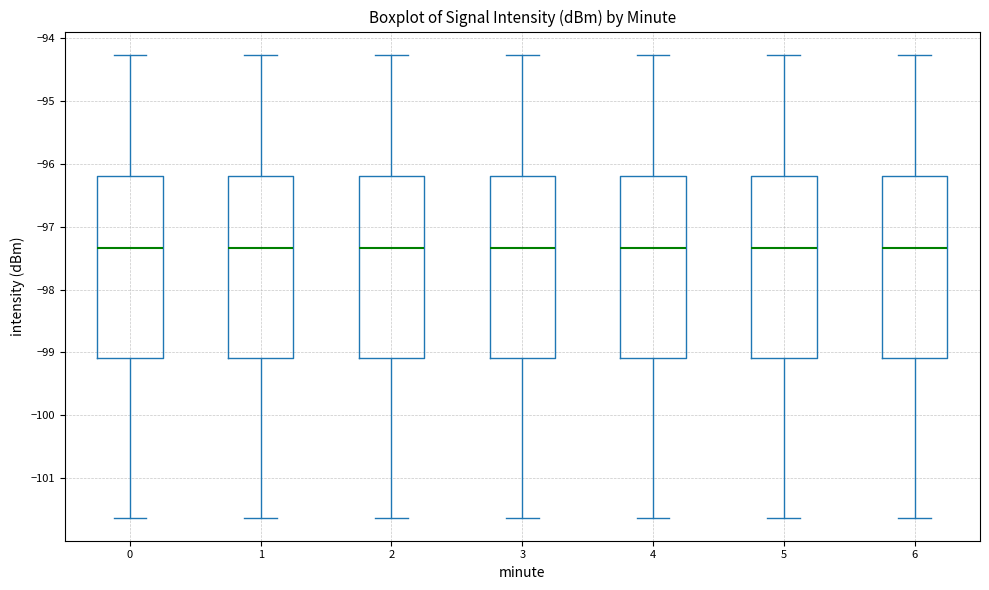

Reading left to right, read every box against the y-axis: the position of its median line, the range the box covers, and the ends of its whiskers. The values are not printed on the chart, so give them approximately, as read against the axis.

0: median -97.3, box -99.1 to -96.2, whiskers -101.6 to -94.3
1: median -97.3, box -99.1 to -96.2, whiskers -101.6 to -94.3
2: median -97.3, box -99.1 to -96.2, whiskers -101.6 to -94.3
3: median -97.3, box -99.1 to -96.2, whiskers -101.6 to -94.3
4: median -97.3, box -99.1 to -96.2, whiskers -101.6 to -94.3
5: median -97.3, box -99.1 to -96.2, whiskers -101.6 to -94.3
6: median -97.3, box -99.1 to -96.2, whiskers -101.6 to -94.3